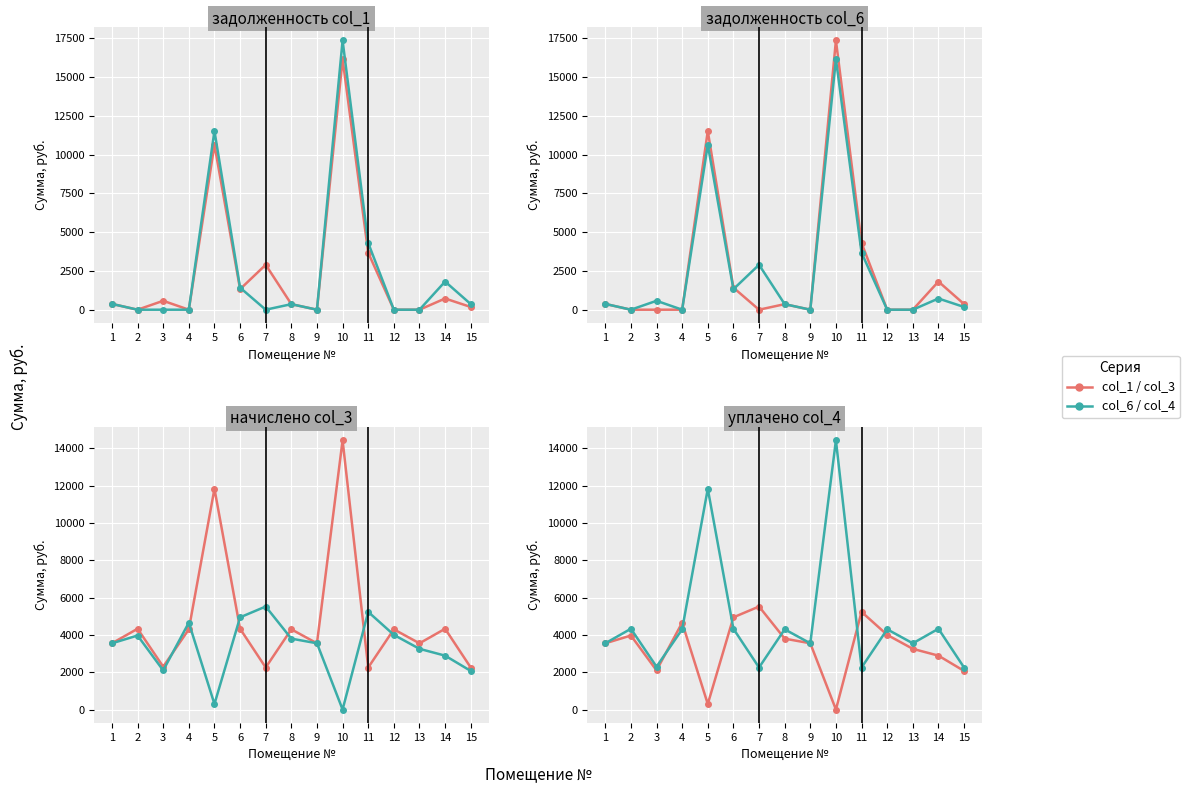

True or false: начислено  has more than 2 interior local peaks.

True